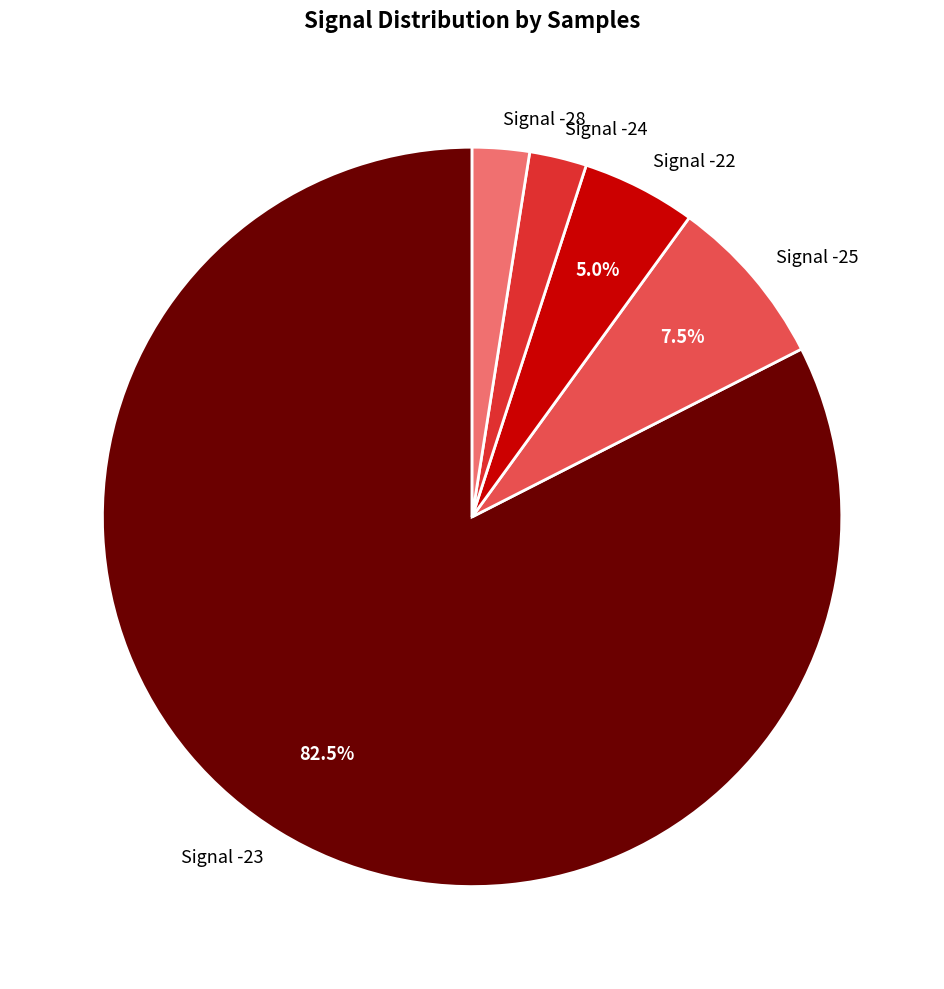

Which has a higher value, Signal -23 or Signal -28?

Signal -23